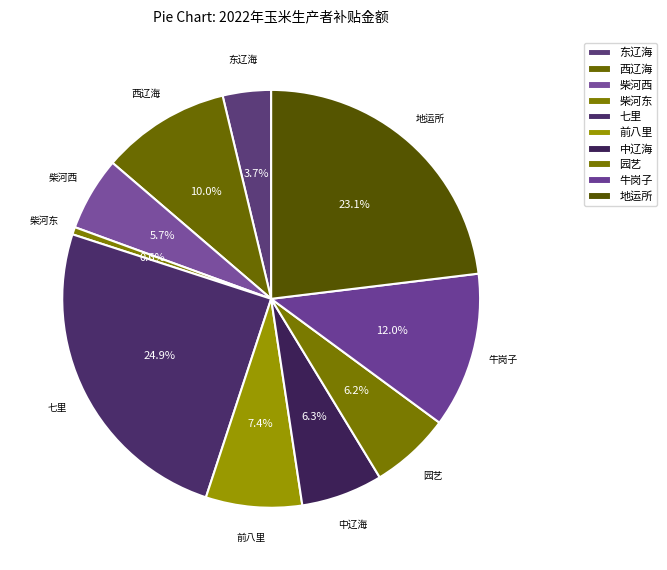

Count the number of slices in the pie.

10